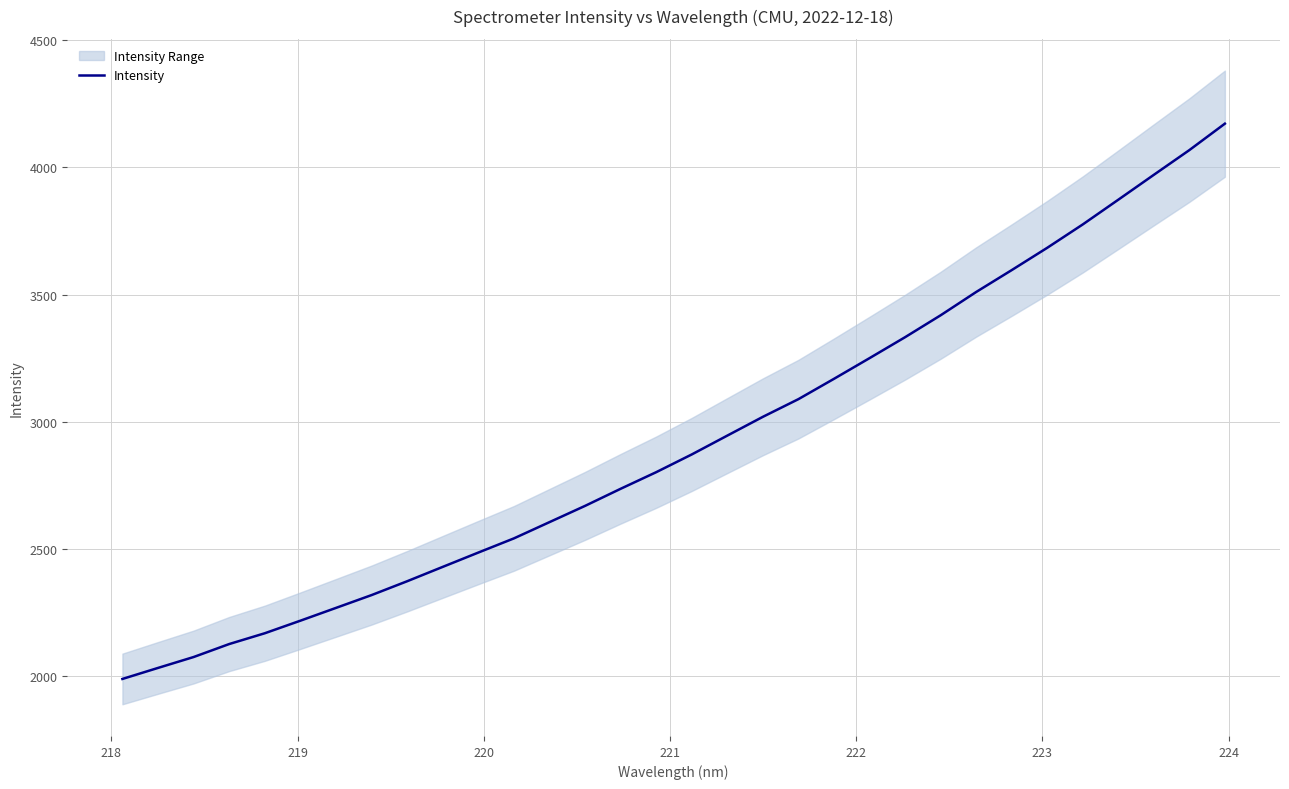

What is the lowest value of the Intensity series?

1990.2